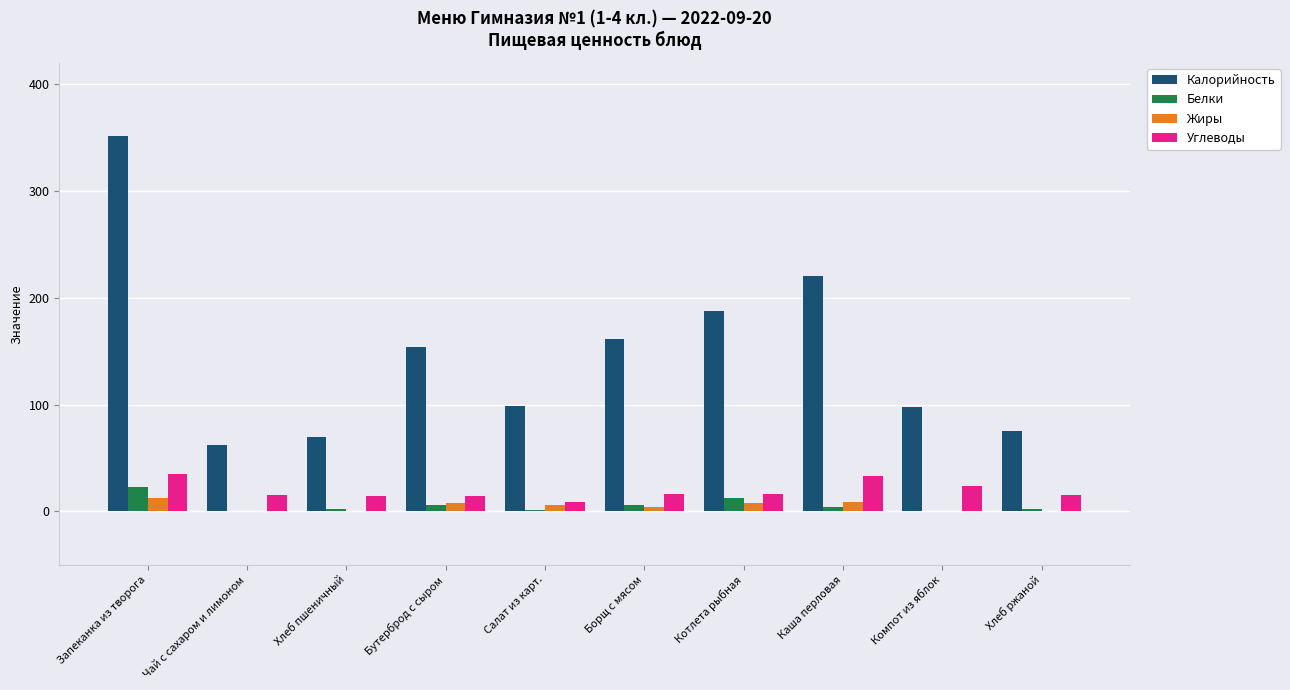

True or false: Углеводы has a value of 34.6 at Запеканка из творога.

True